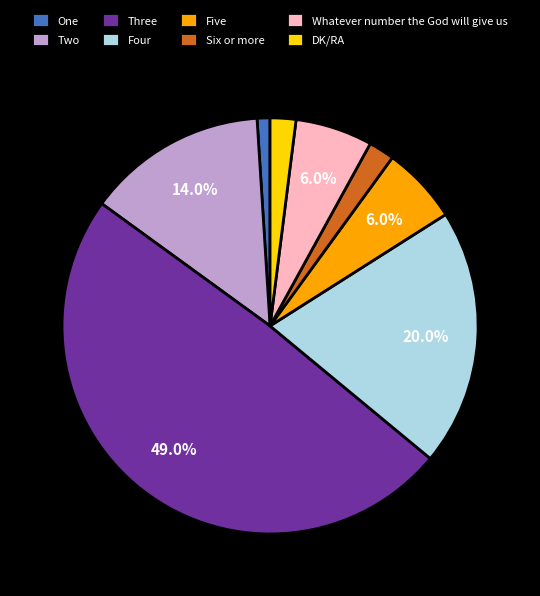

What percentage is the Two slice, to the nearest percent?

14%